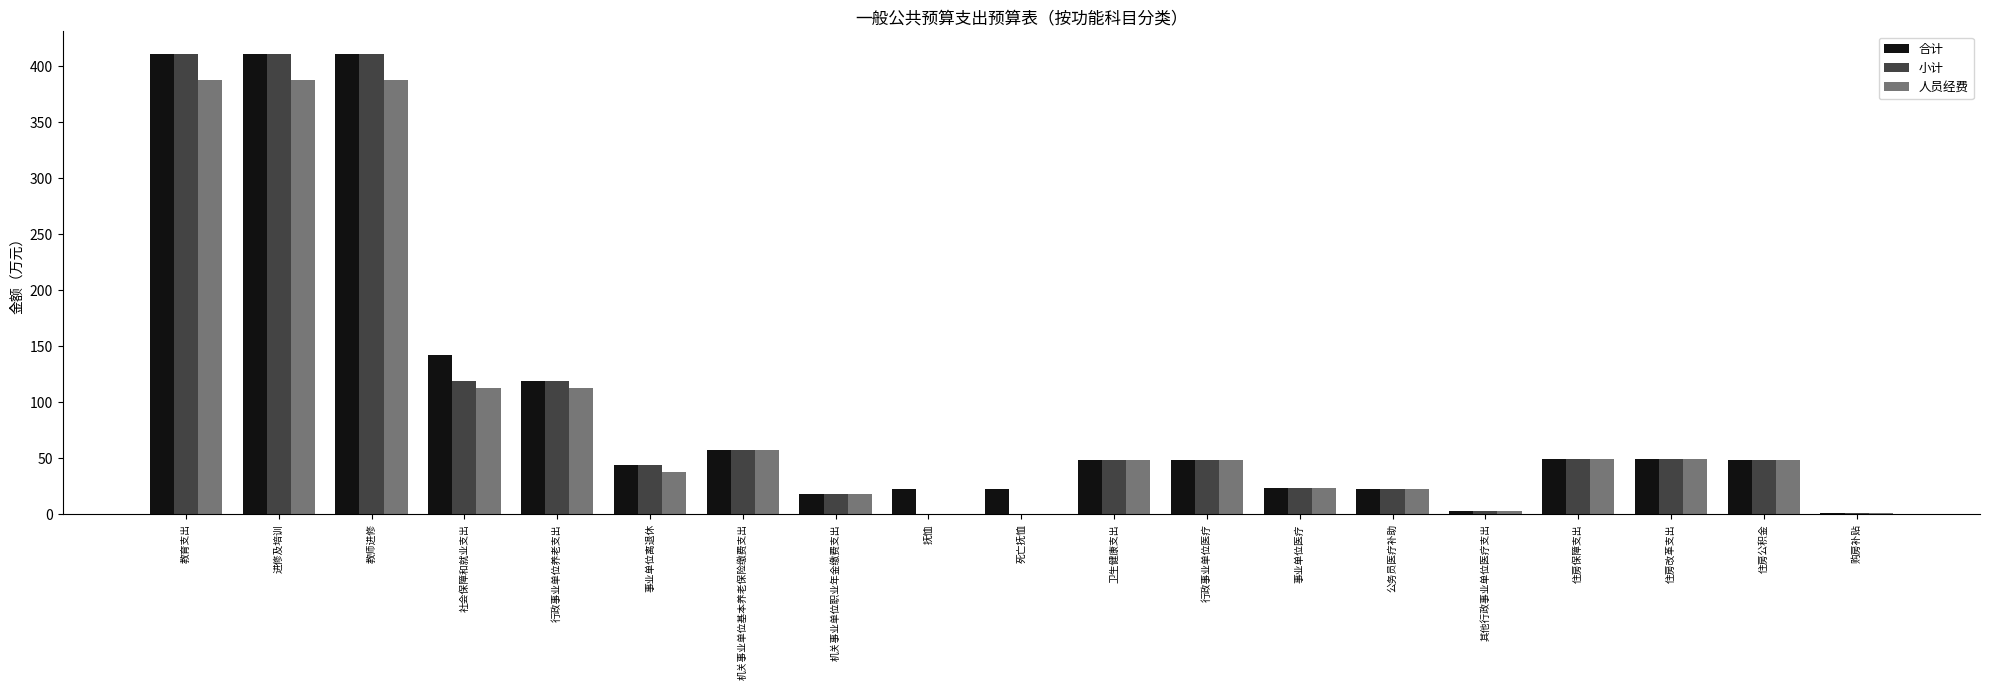

What is the sum of the 人员经费 values at 公务员医疗补助 and 社会保障和就业支出?

135.5